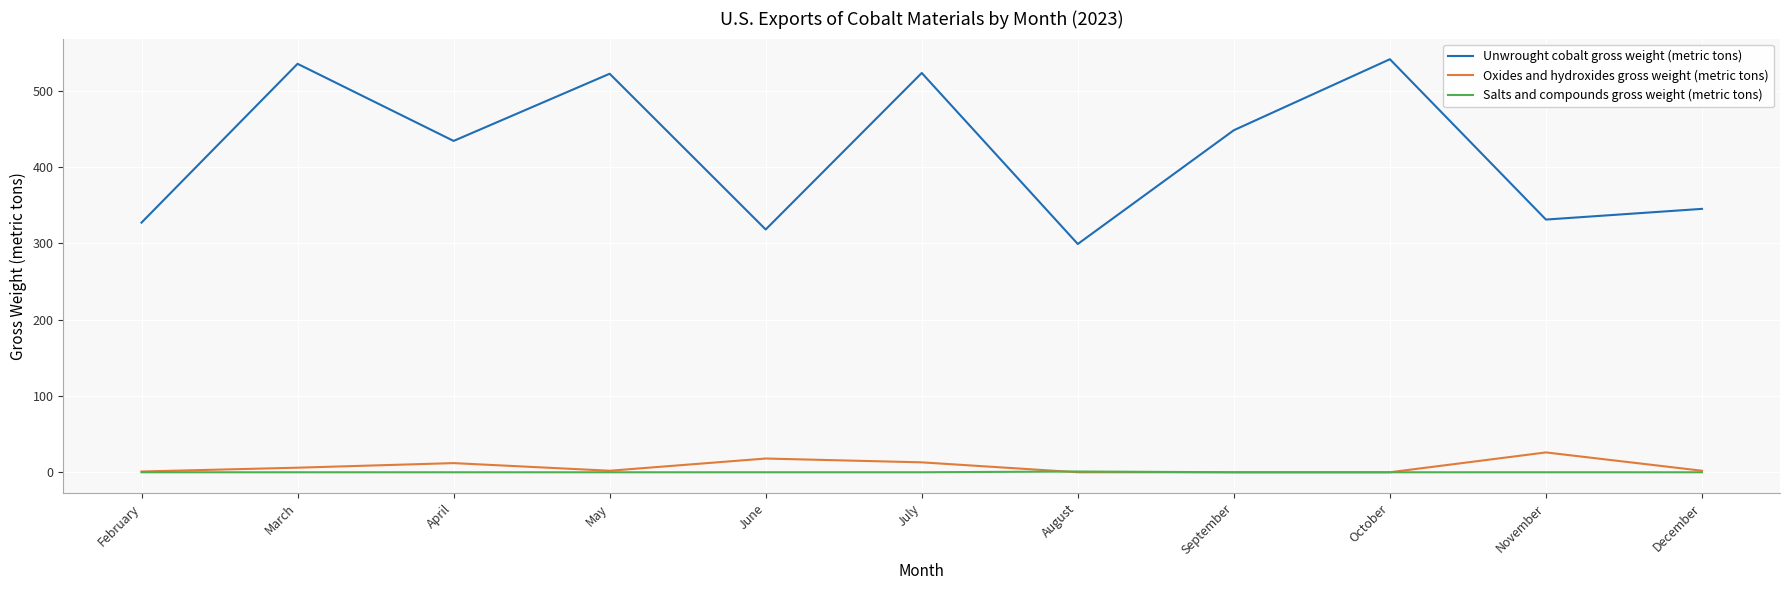

How many lines are shown in the chart?

3